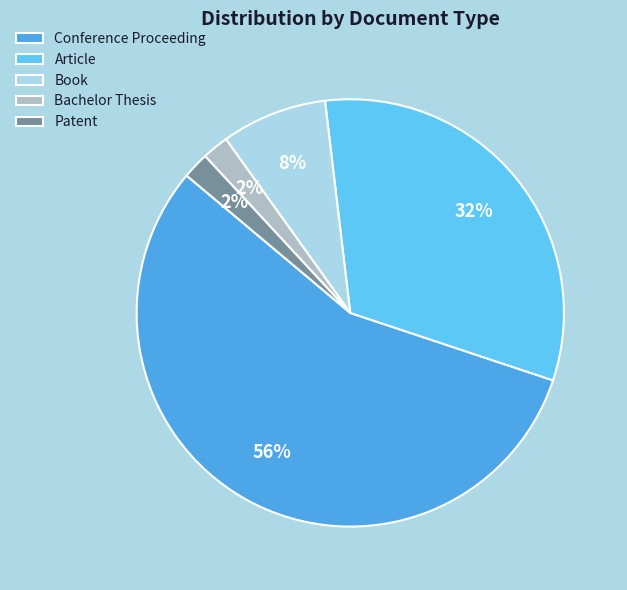

Which category accounts for the majority?

Conference Proceeding